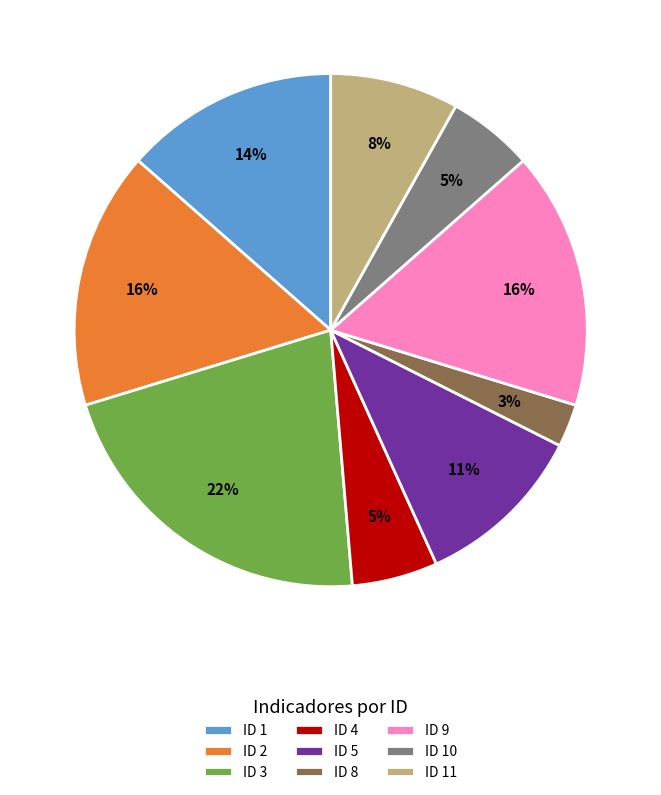

Is the sum of ID 11 and ID 1 greater than half?

No